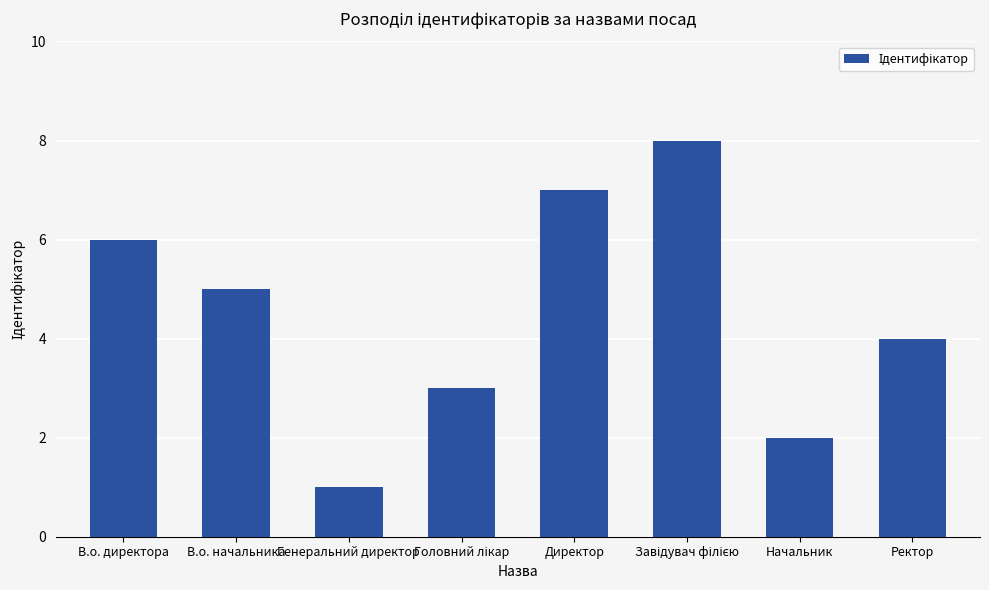

What is the change in value from В.о. директора to Ректор?

-2